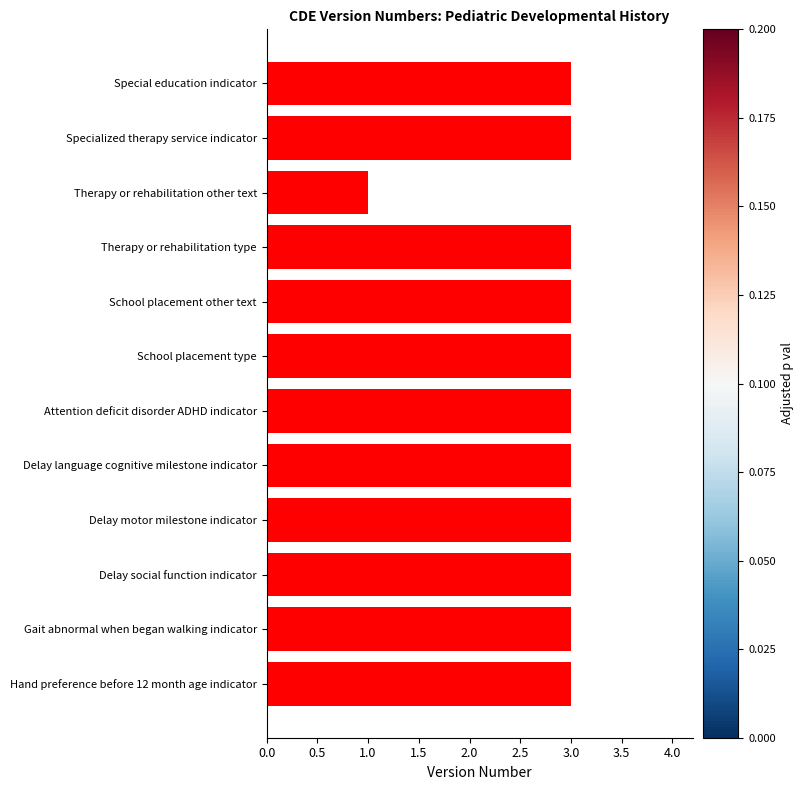

What is the ratio of the value at Specialized therapy service indicator to the value at Delay motor milestone indicator?

1.0